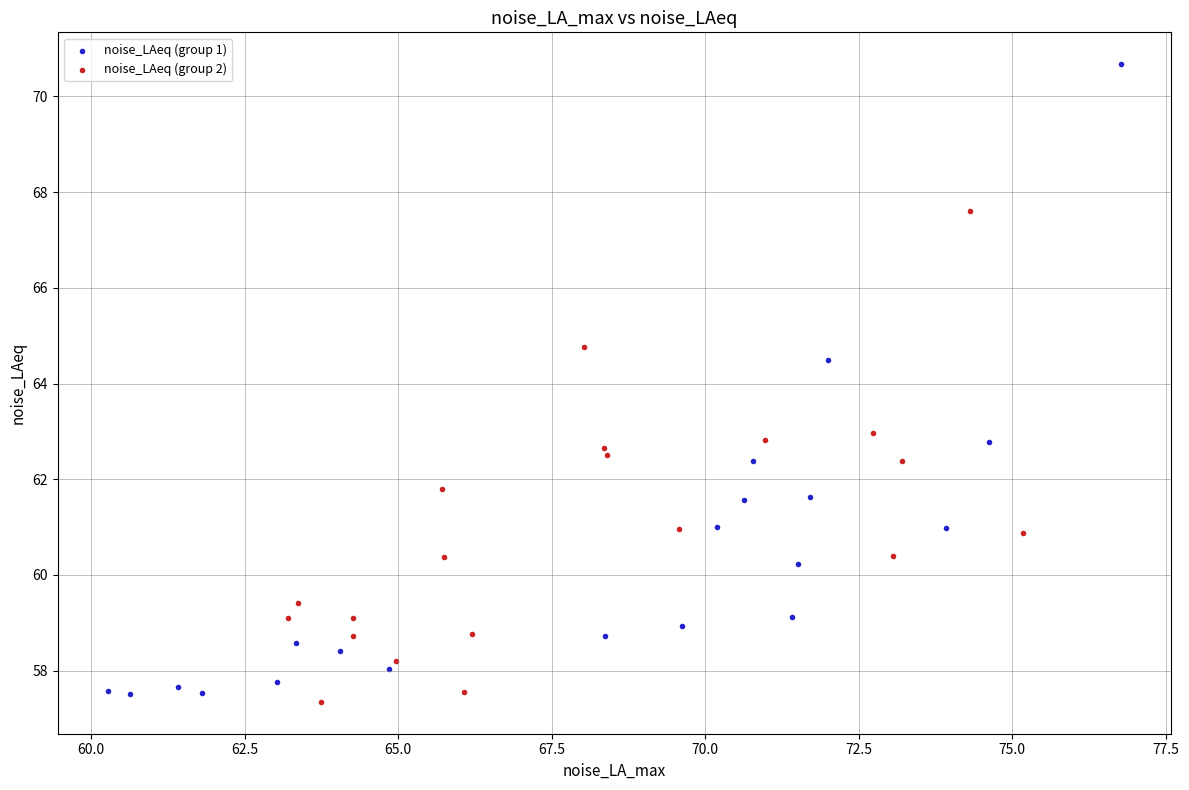

Which series has the largest Y range (max minus min)?

noise_LAeq (group 1)